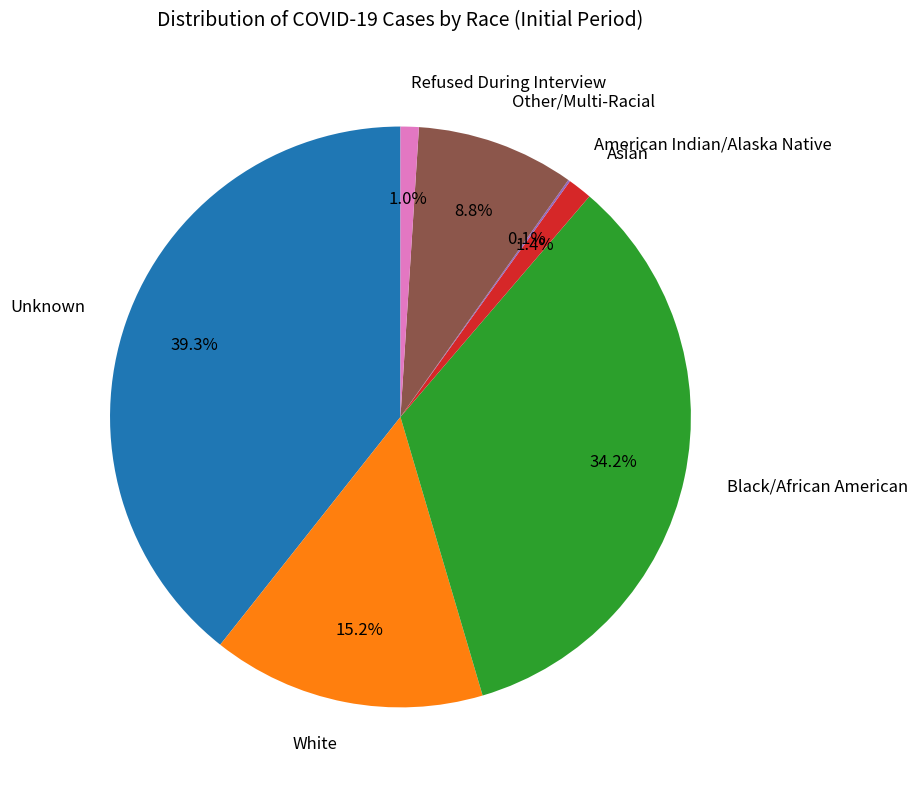

Which slice is the largest?

Unknown